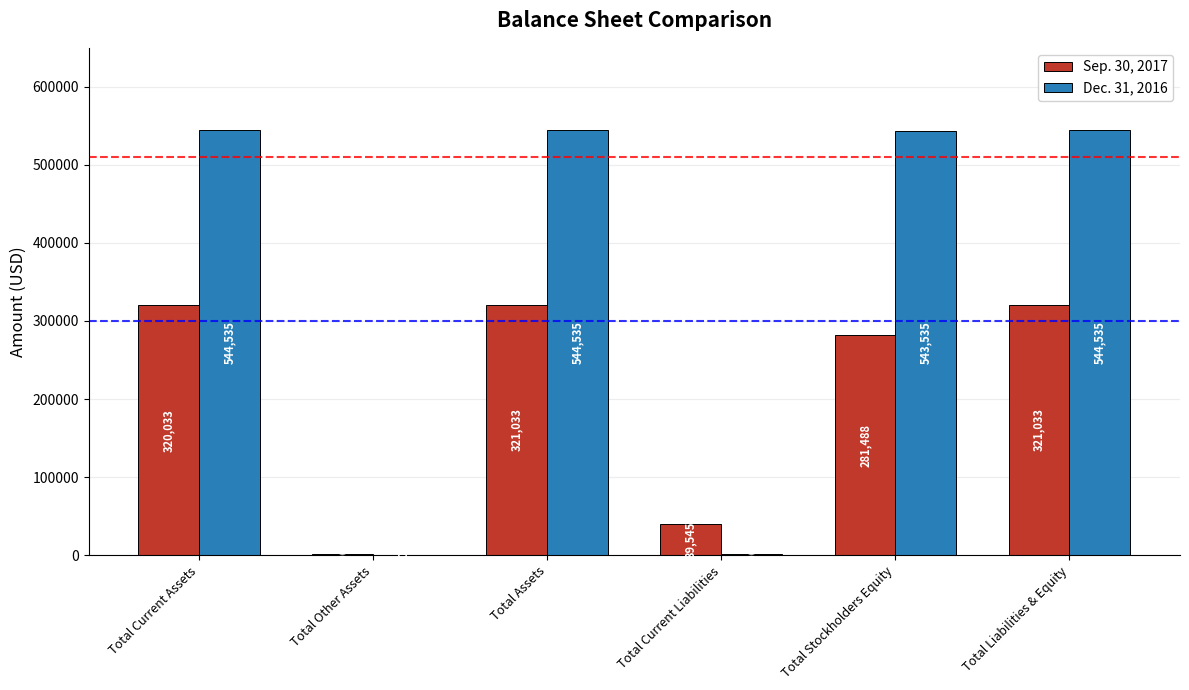

True or false: Dec. 31, 2016 has a value of 1000 at Total Current Liabilities.

True